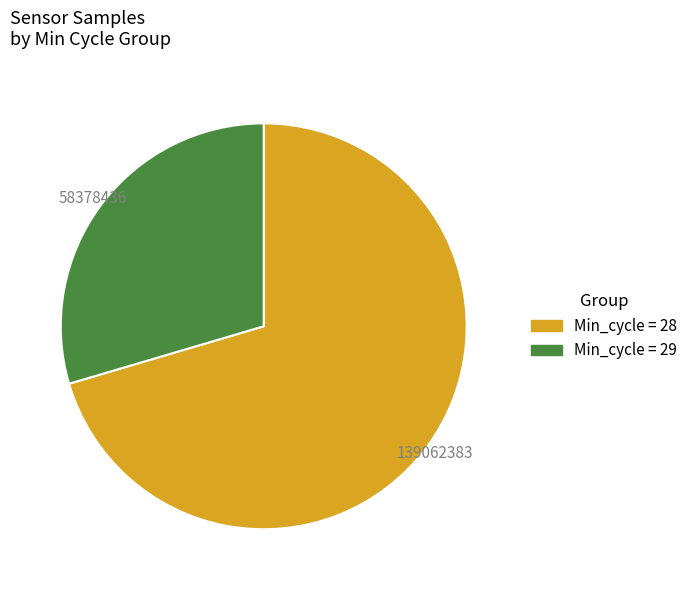

The Min_cycle = 29 slice represents 30% of the pie. True or false?

True